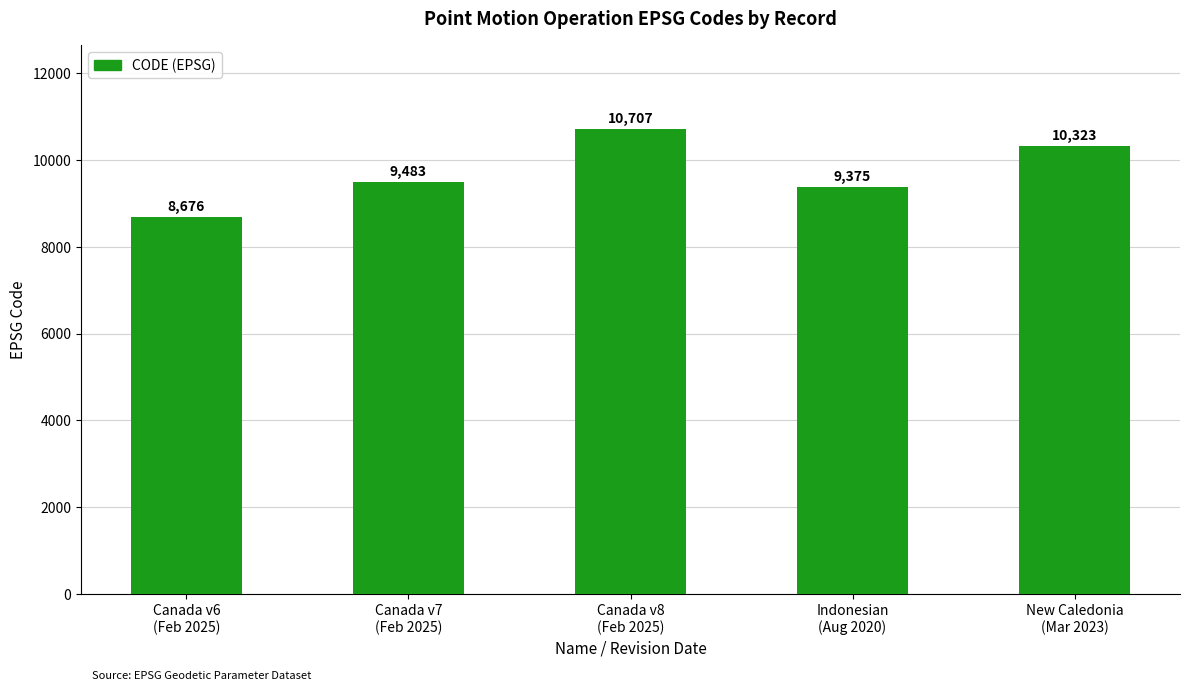

Does the chart contain any negative values?

No